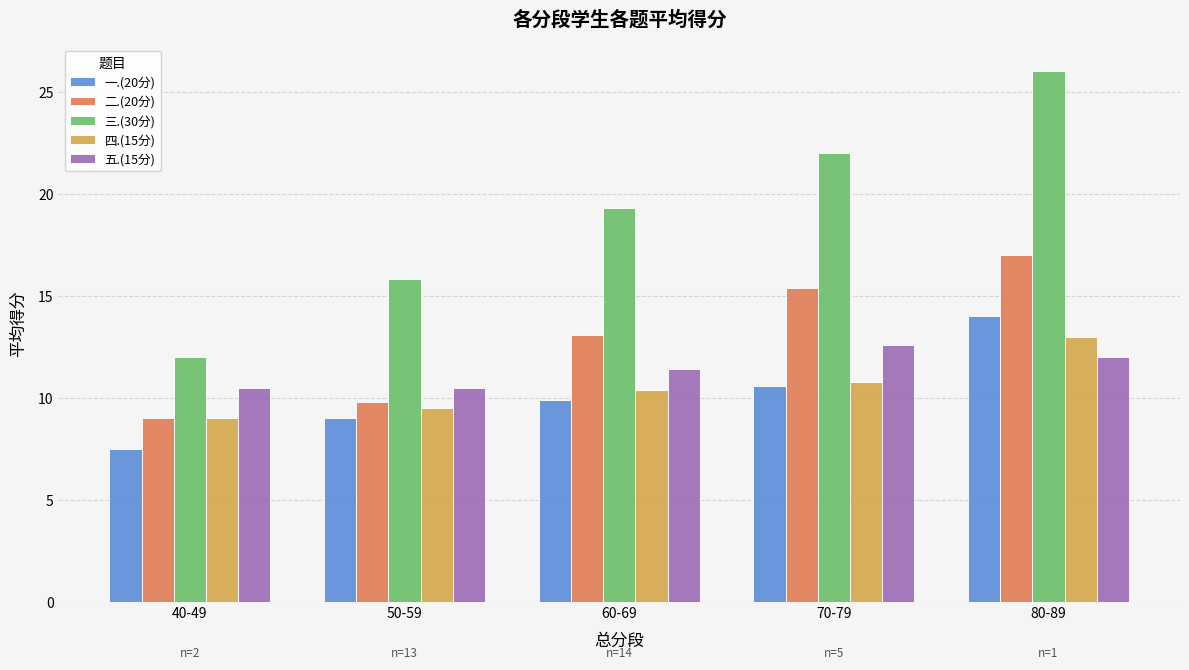

Is it true that 四.(15分) equals 11.8 at 40-49?

False